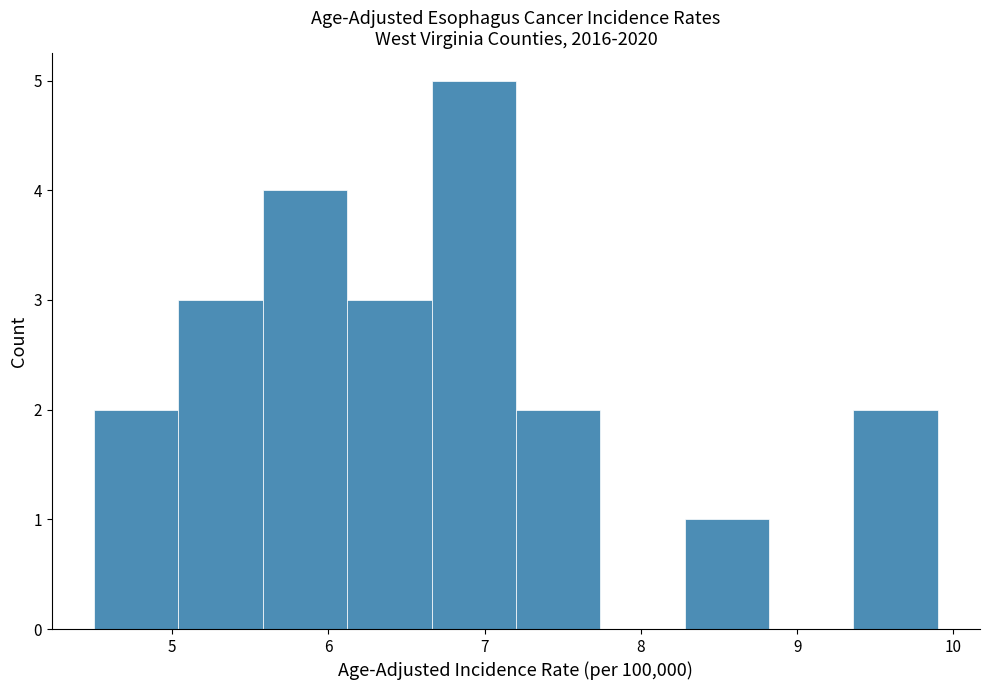

What is the height of the bar covering 5.04 to 5.58 on the x-axis? Neither the bar edges nor the heights are printed on the chart, so give them approximately, as read against the axes.

3